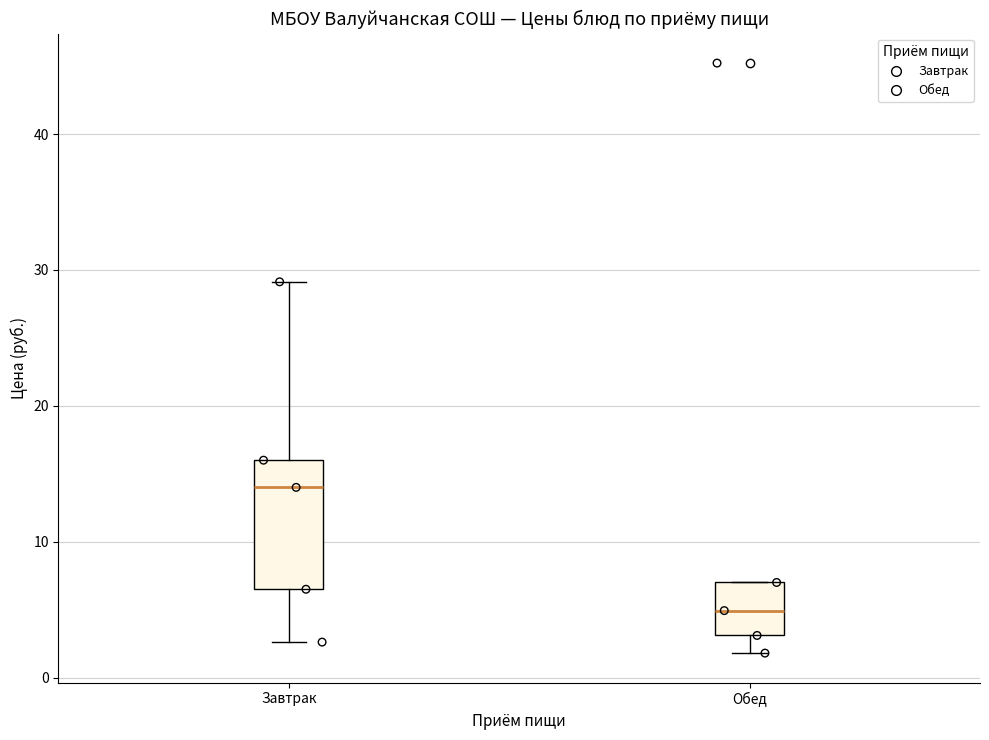

Which box's median line is the lowest?

Обед